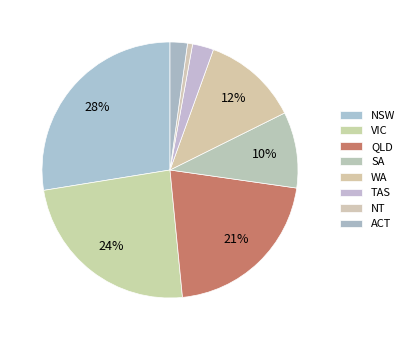

What percentage is the ACT slice, to the nearest percent?

2%